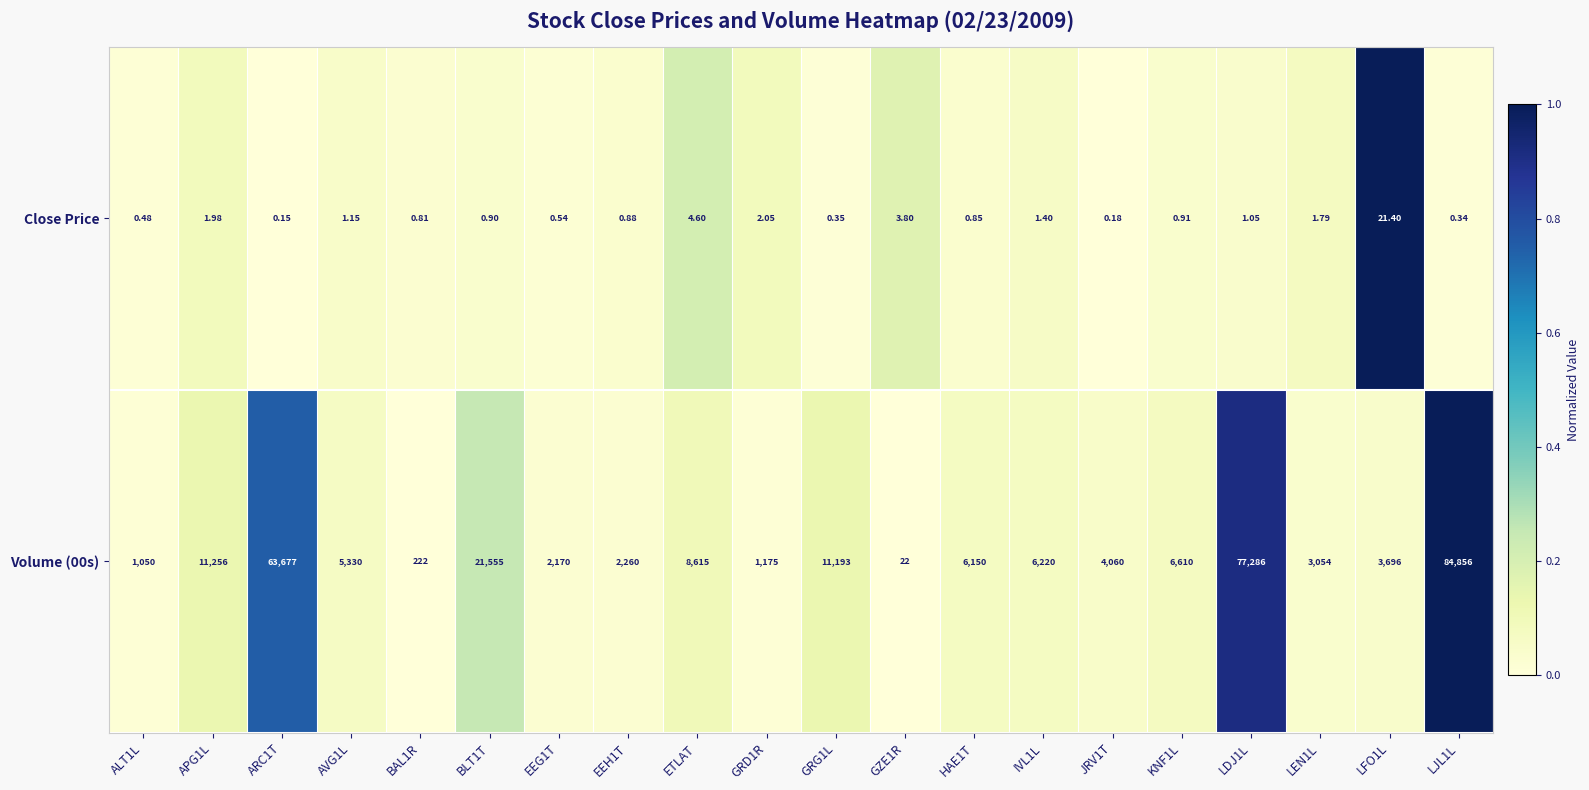

Count the number of data series in this chart.

2